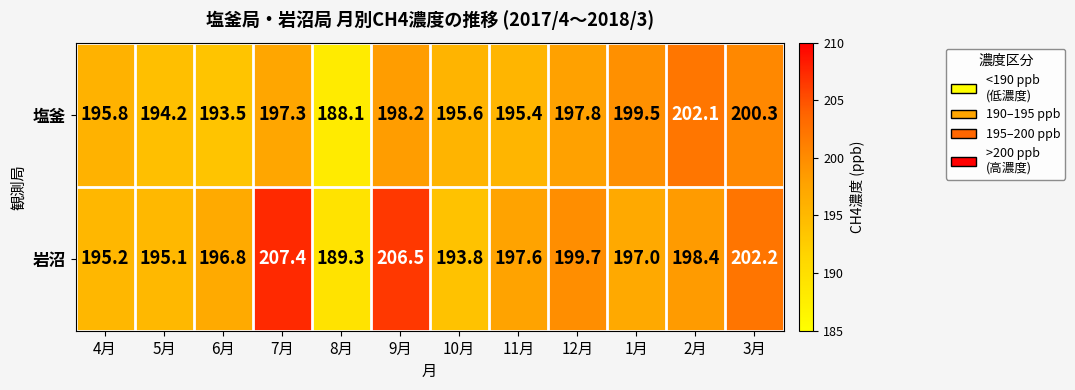

What is the lowest value of the 塩釜 series?

188.1